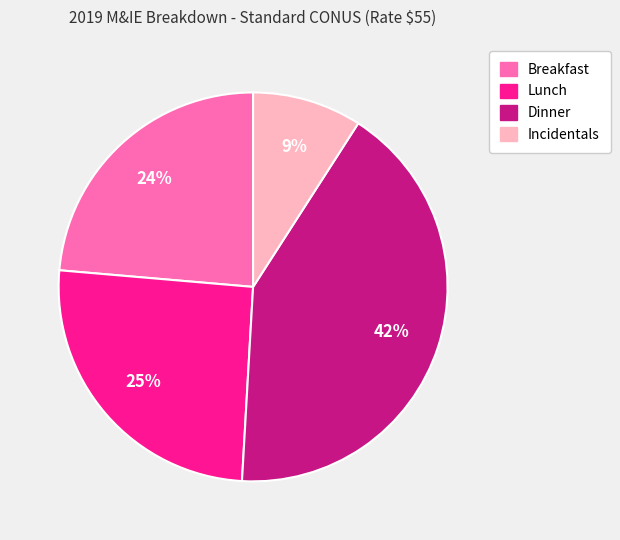

To the nearest percent, what percentage of the pie is Incidentals?

9%